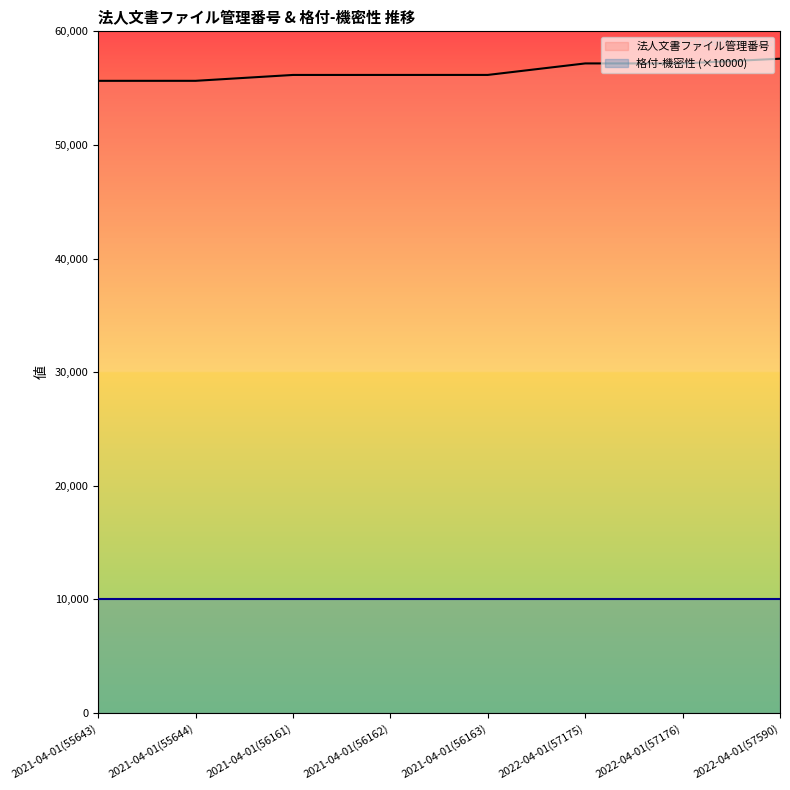

What is the change in value from 2021-04-01(55643) to 2022-04-01(57590)?

+1947